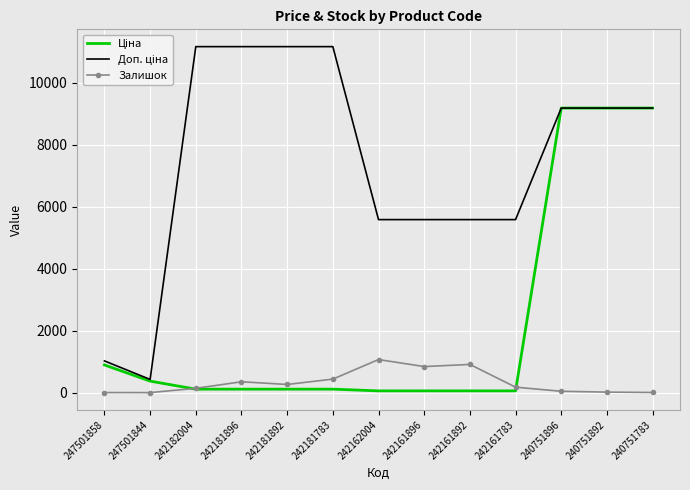

Rank the series at 240751896 from highest to lowest value.

Ціна, Доп. ціна, Залишок